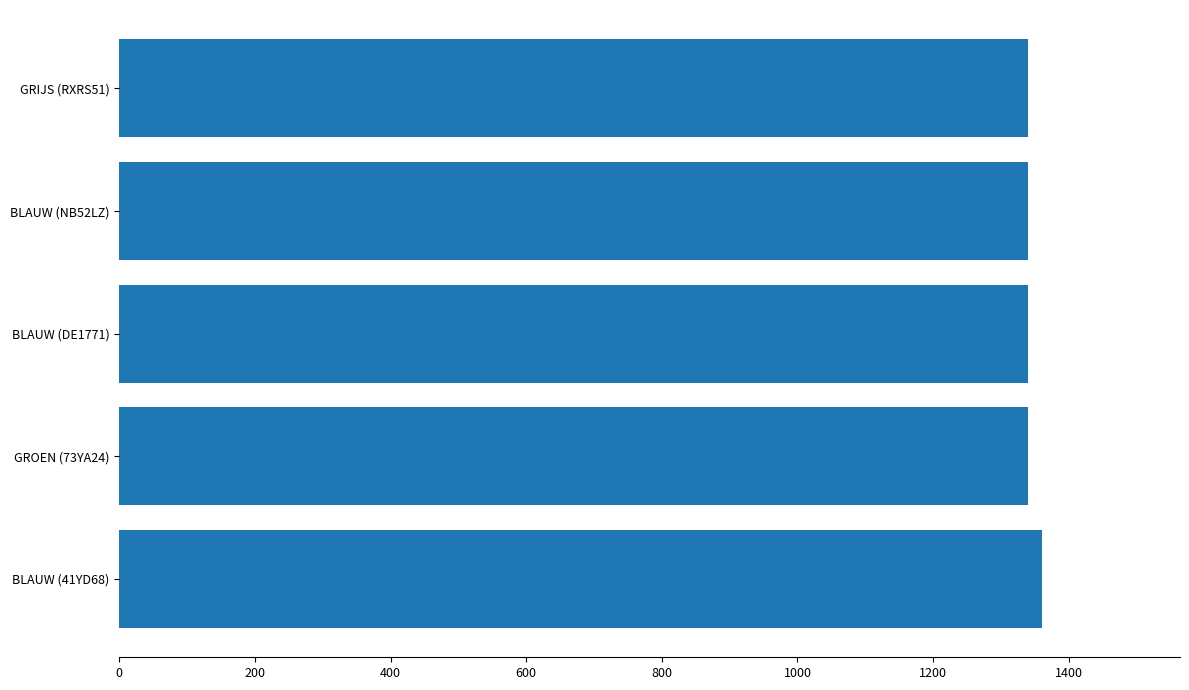

Is it true that the value at BLAUW (41YD68) is 1360?

True